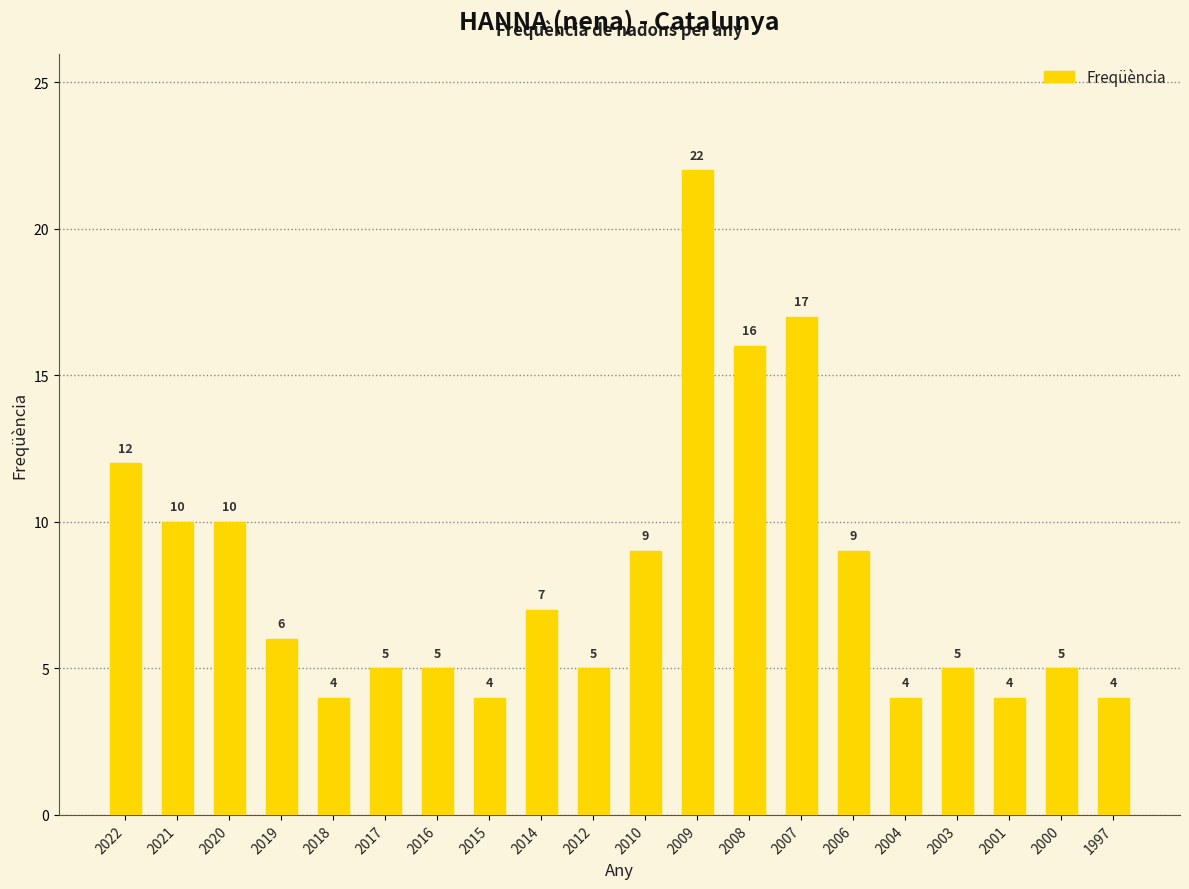

Reading right to left, transcribe all the data shown in this chart.

1997=4	2000=5	2001=4	2003=5	2004=4	2006=9	2007=17	2008=16	2009=22	2010=9	2012=5	2014=7	2015=4	2016=5	2017=5	2018=4	2019=6	2020=10	2021=10	2022=12